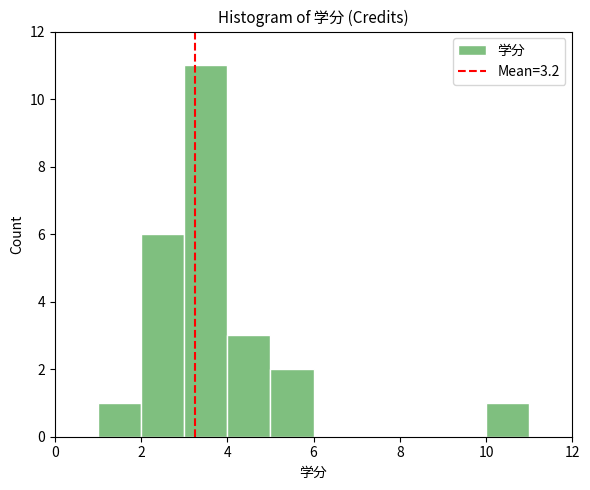

Reading left to right, transcribe this chart: for each bar, give the range it covers on the x-axis and its height. The values are not printed on the chart, so give them approximately, as read against the axis.

1 to 2: 1
2 to 3: 6
3 to 4: 11
4 to 5: 3
5 to 6: 2
6 to 7: 0
7 to 8: 0
8 to 9: 0
9 to 10: 0
10 to 11: 1
11 to 12: 0